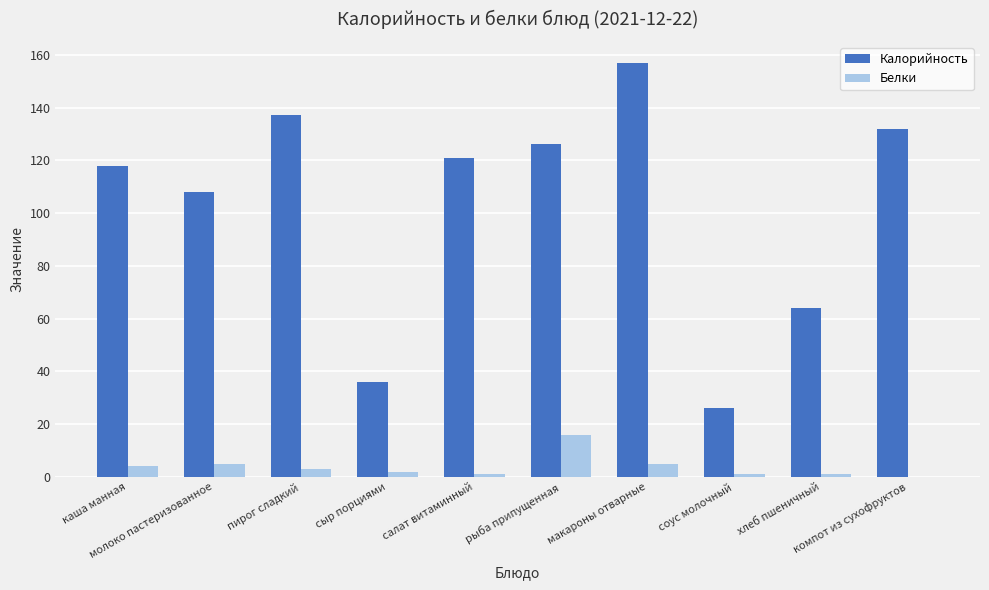

What is the maximum value for Калорийность?

157